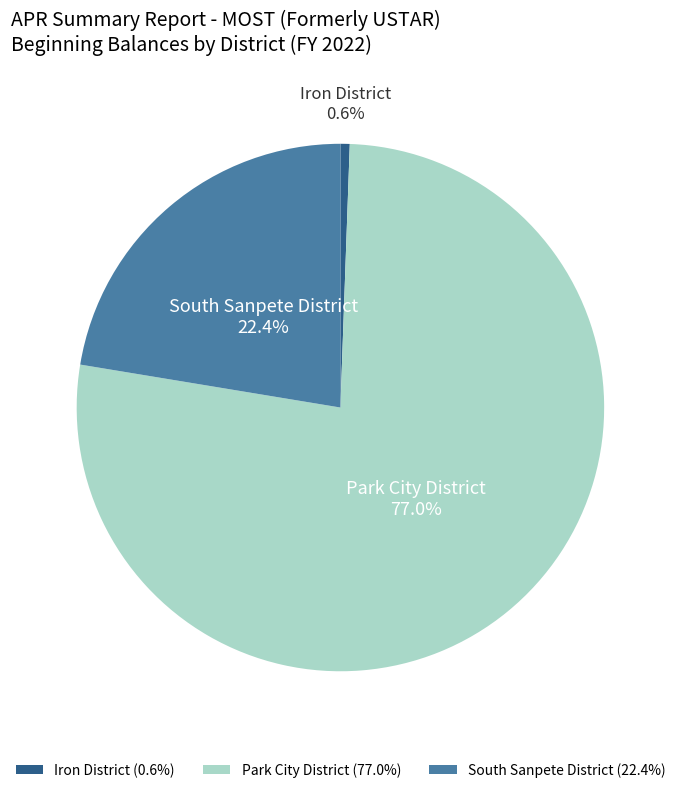

Which has a higher value, South Sanpete District or Park City District?

Park City District